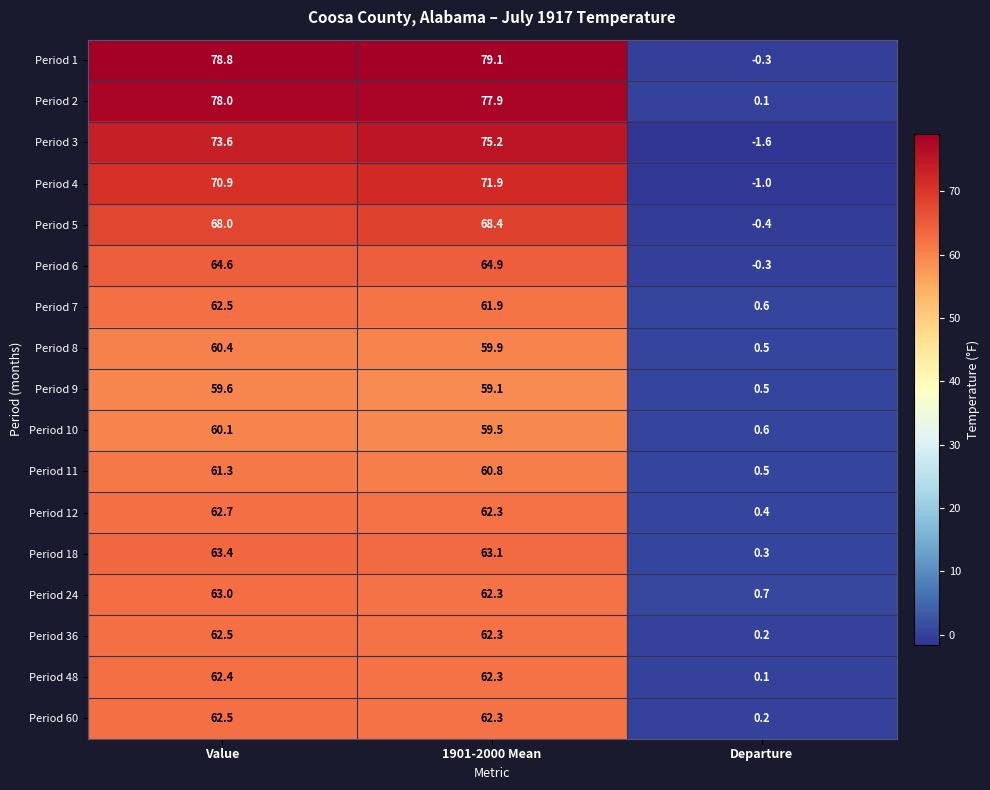

How many data points in Period 36 are above 62?

2